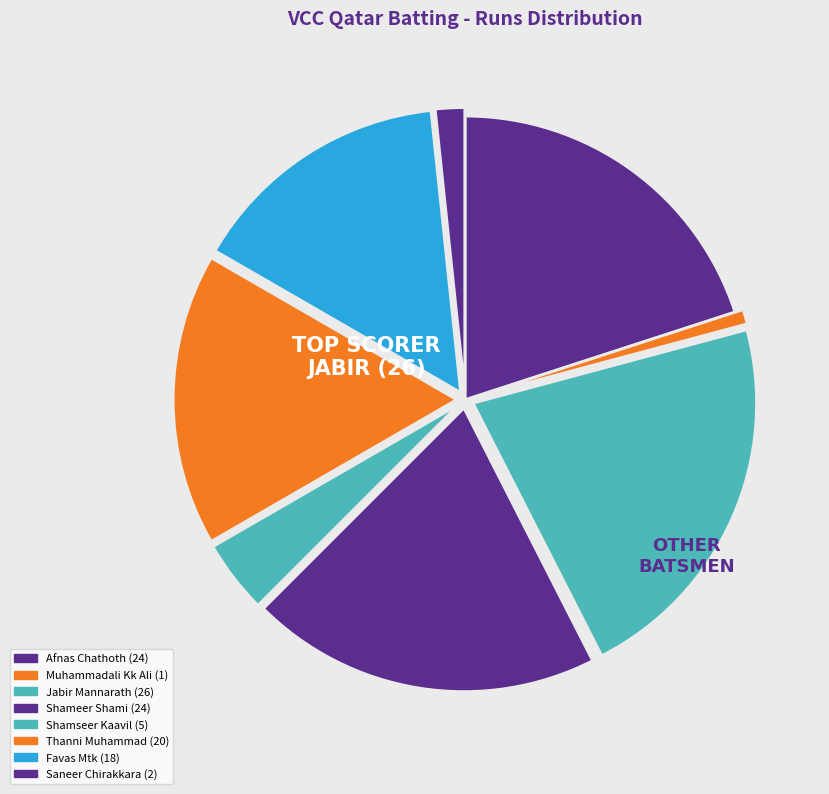

What is the smallest slice in the pie chart?

Muhammadali Kk Ali